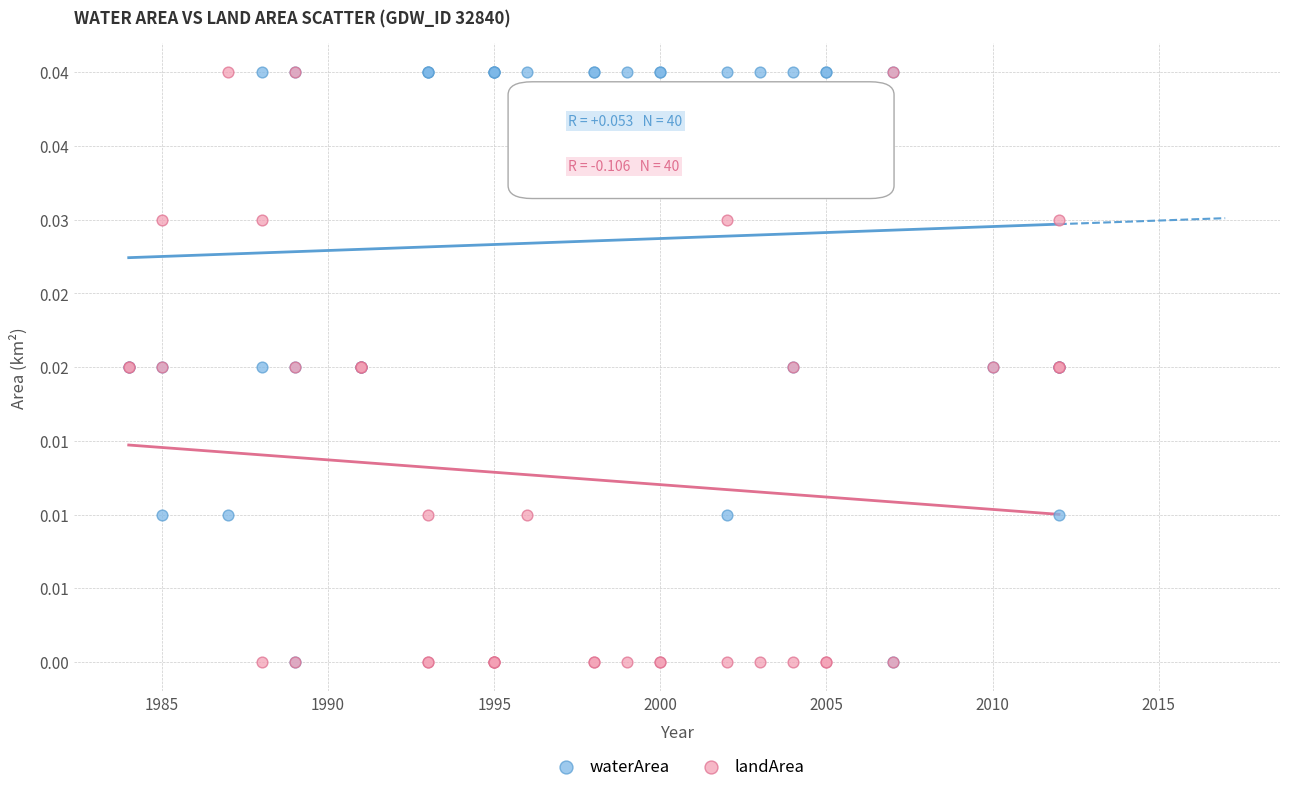

What are all the series names shown in the legend?

waterArea, landArea